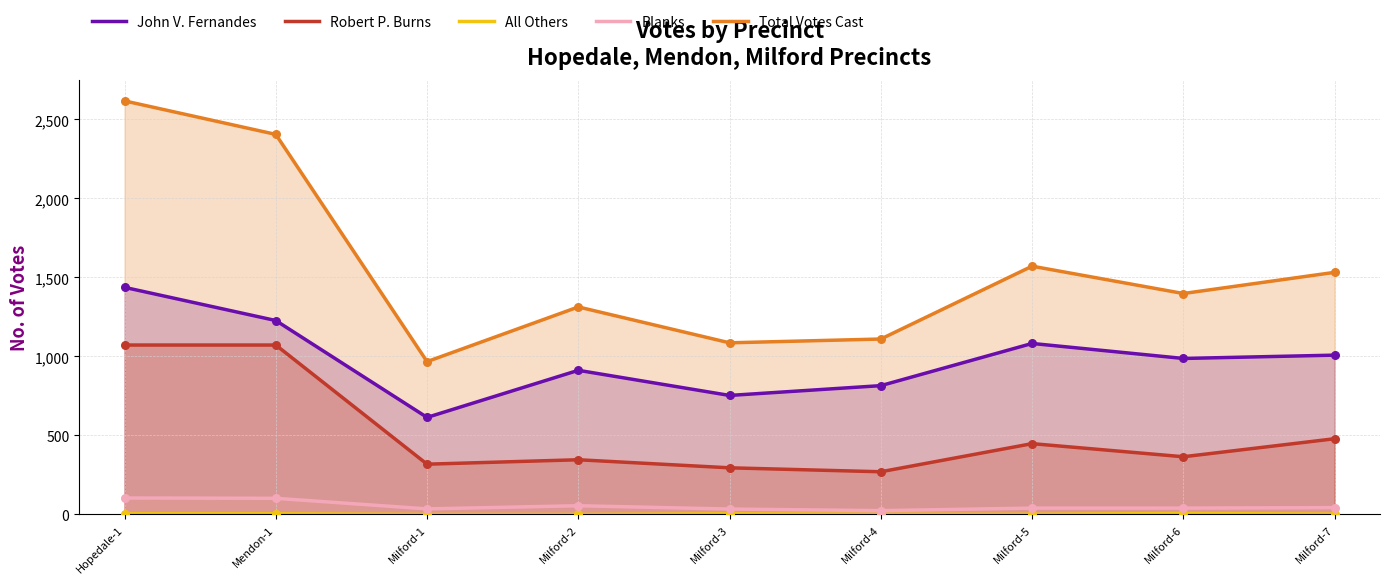

Which series contains the highest Y value?

Total Votes Cast